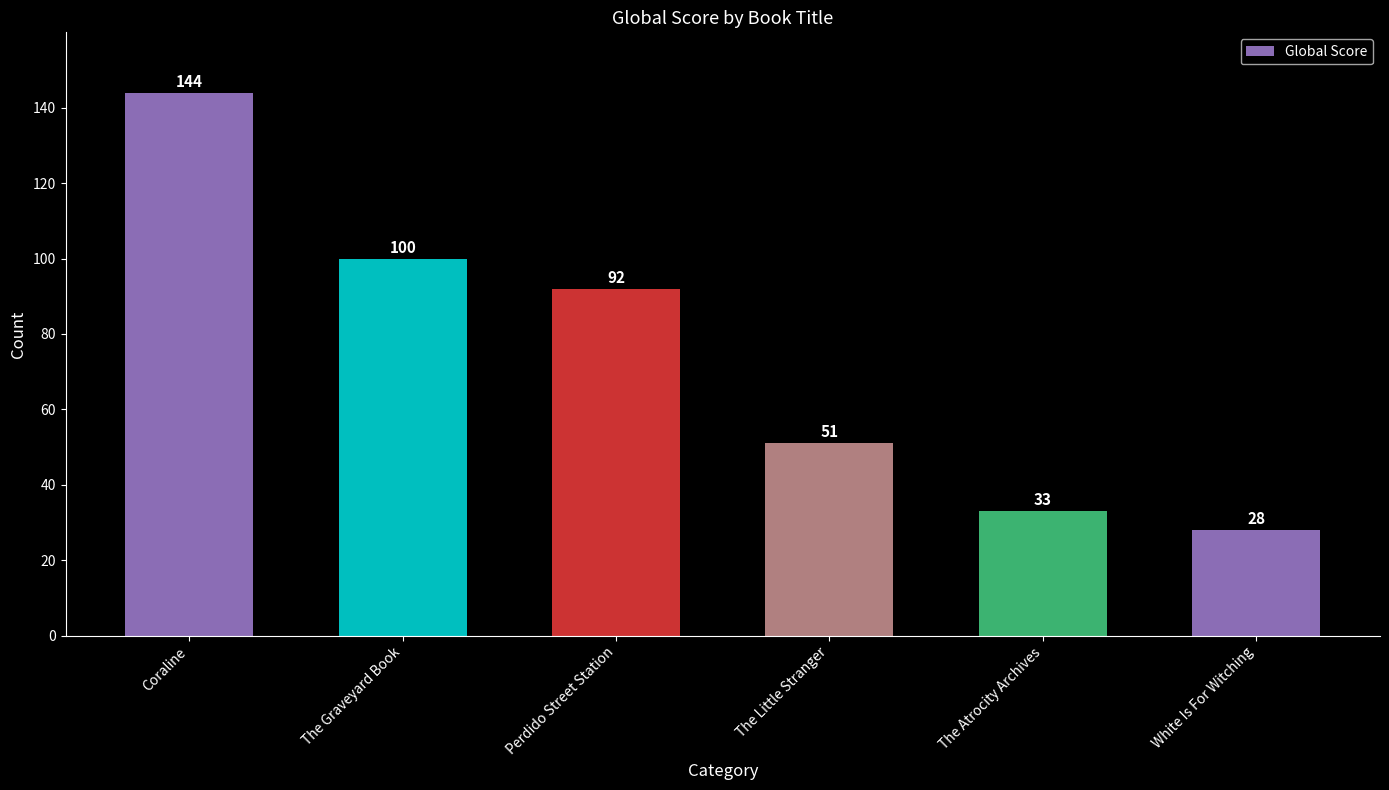

What is the value of the 5th bar from the left?

33